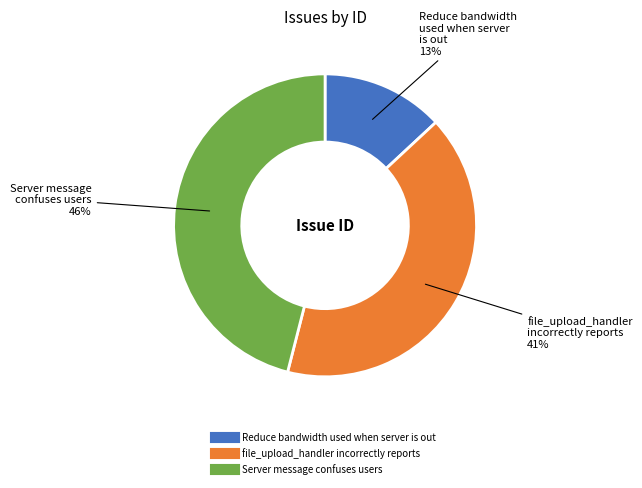

What percentage is the Reduce bandwidth used when server is out slice, to the nearest percent?

13%